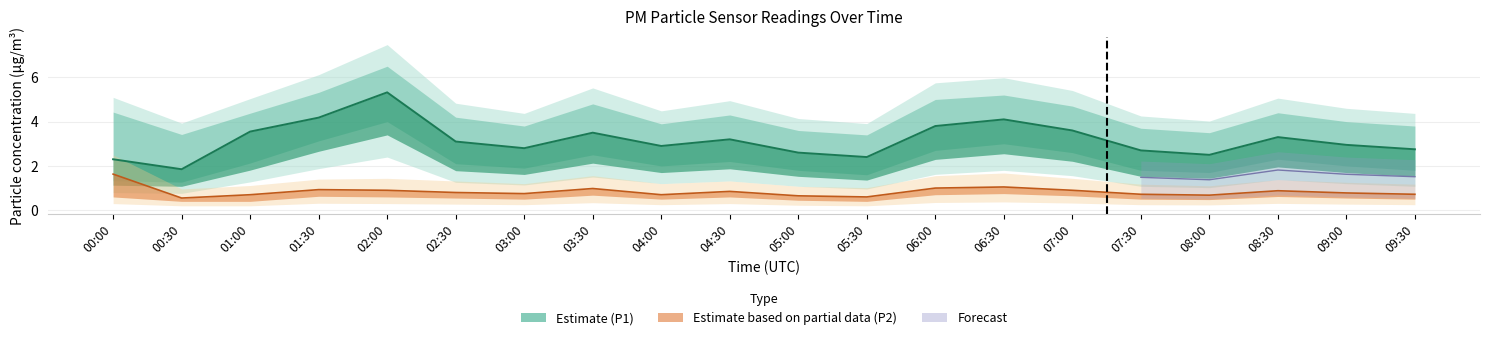

Where is the first local minimum for P2?

00:30